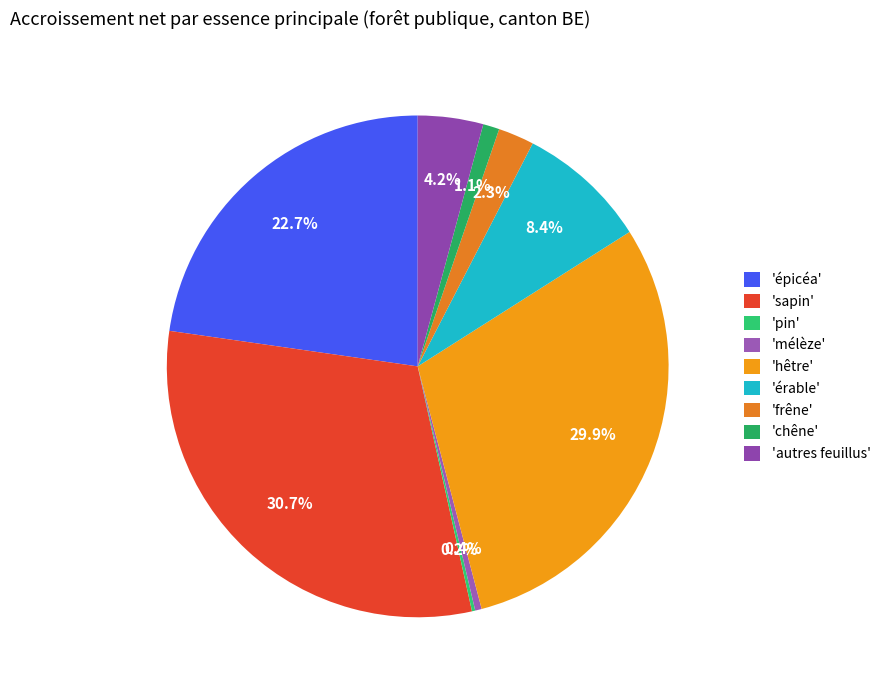

What is the smallest slice in the pie chart?

pin